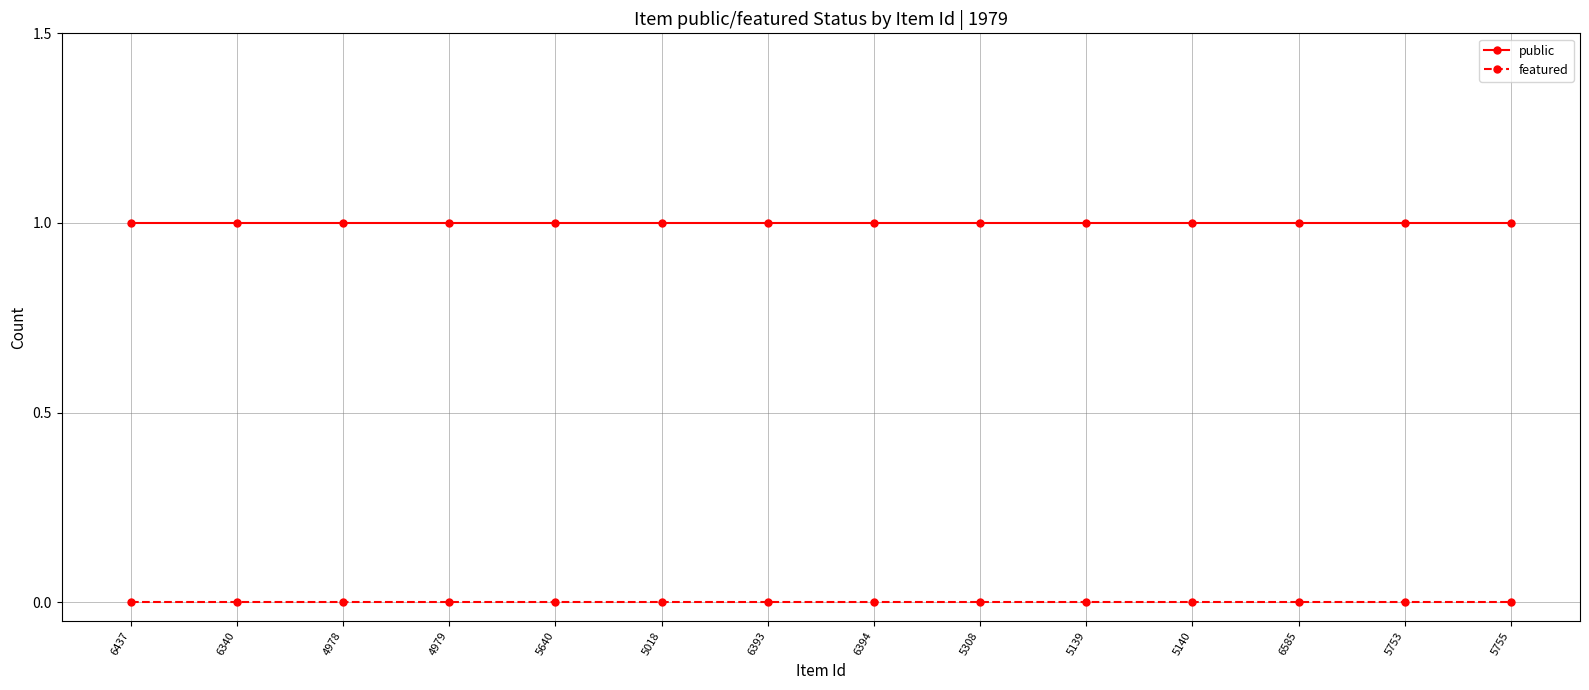

Rank the series by their maximum value, from lowest to highest.

featured, public